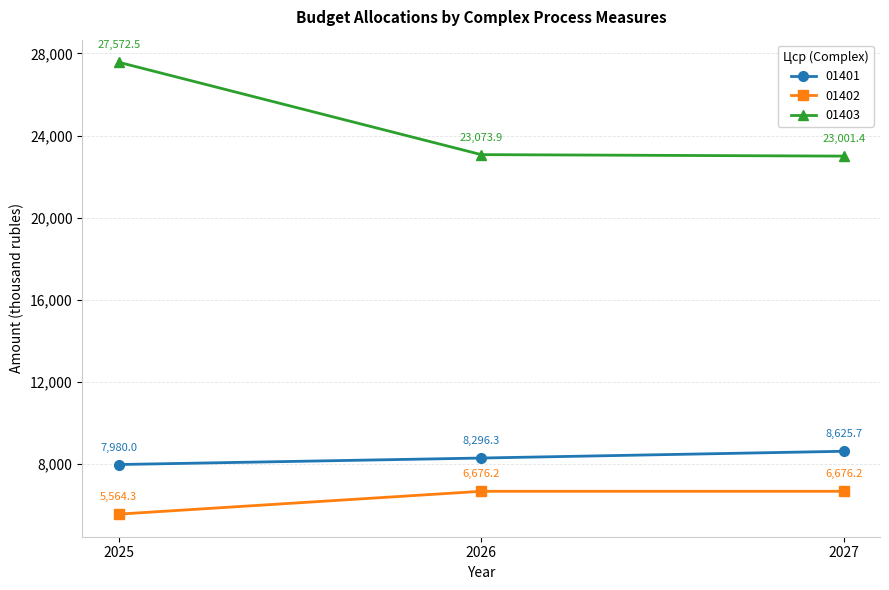

Does the chart display data point markers on the line(s)?

Yes